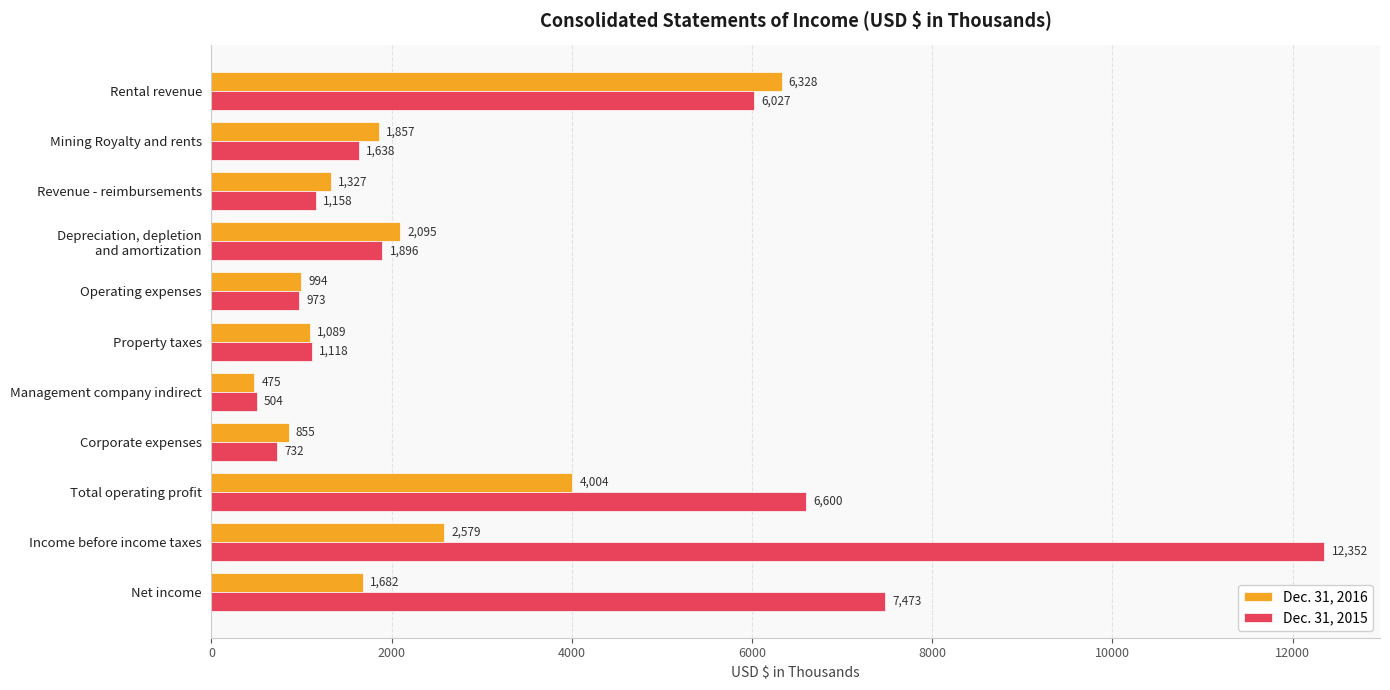

List the labels in order of Dec. 31, 2016 value, smallest first.

Management company indirect, Corporate expenses, Operating expenses, Property taxes, Revenue - reimbursements, Net income, Mining Royalty and rents, Depreciation, depletion
and amortization, Income before income taxes, Total operating profit, Rental revenue